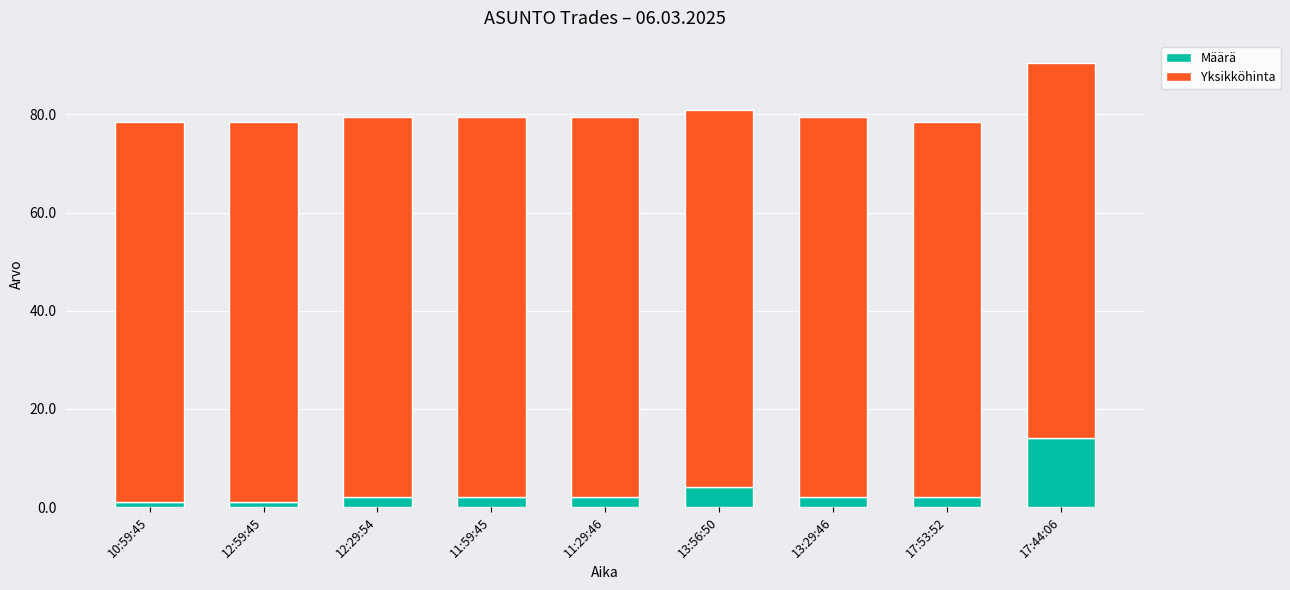

What is the difference between the Määrä values at 11:59:45 and 13:56:50?

2.0